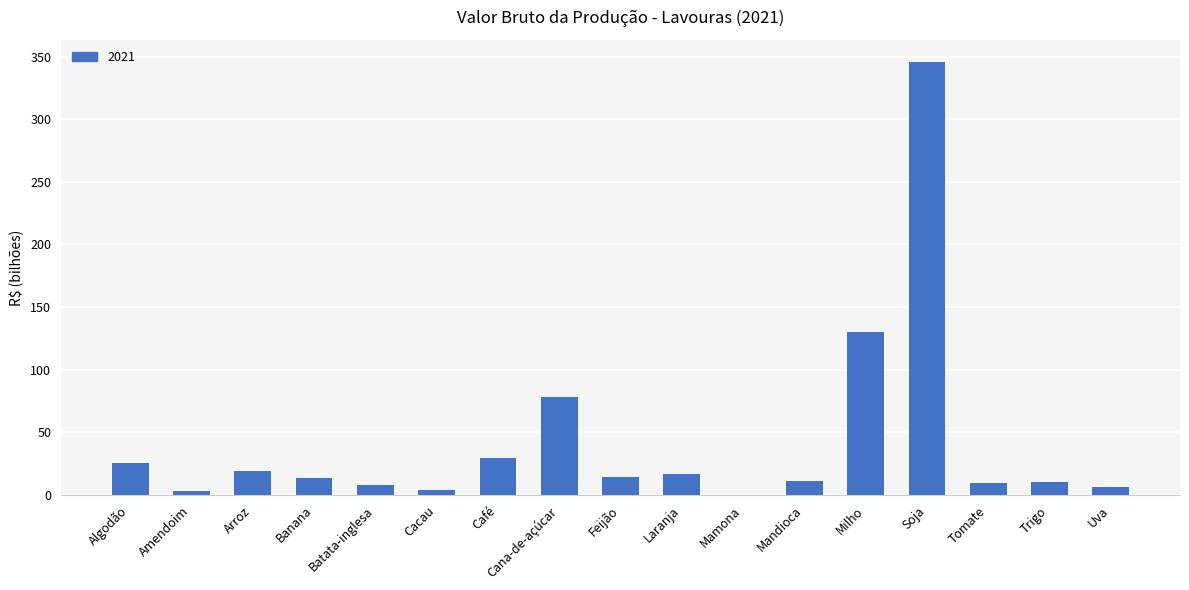

How many data points does each series have?

17